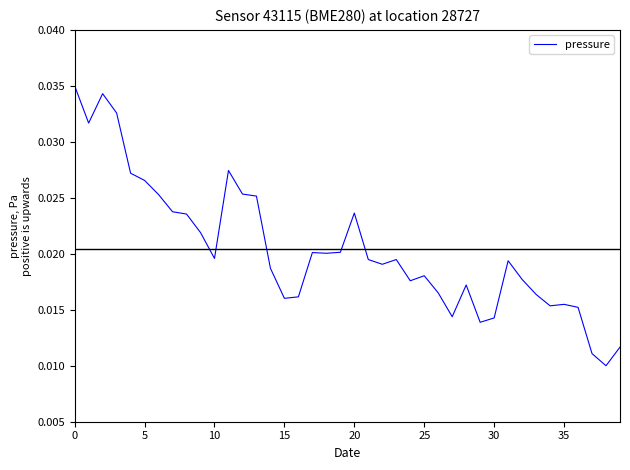

How many points are higher than both their immediate neighbors (excluding endpoints)?

9